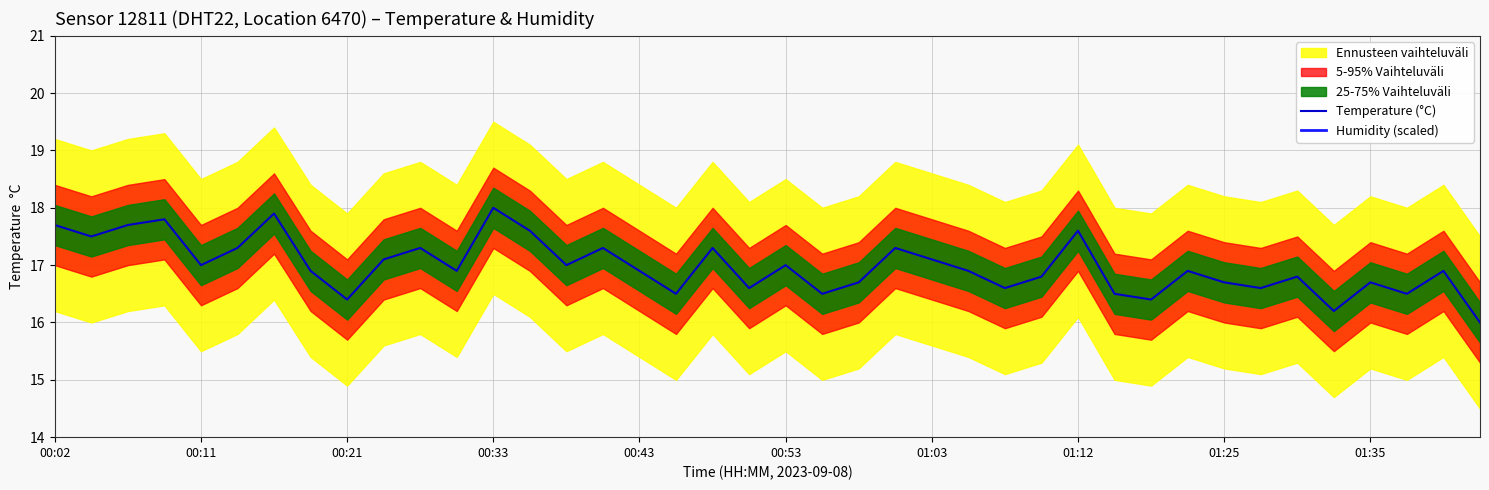

True or false: Humidity (scaled) and Temperature (°C) cross at least once.

False